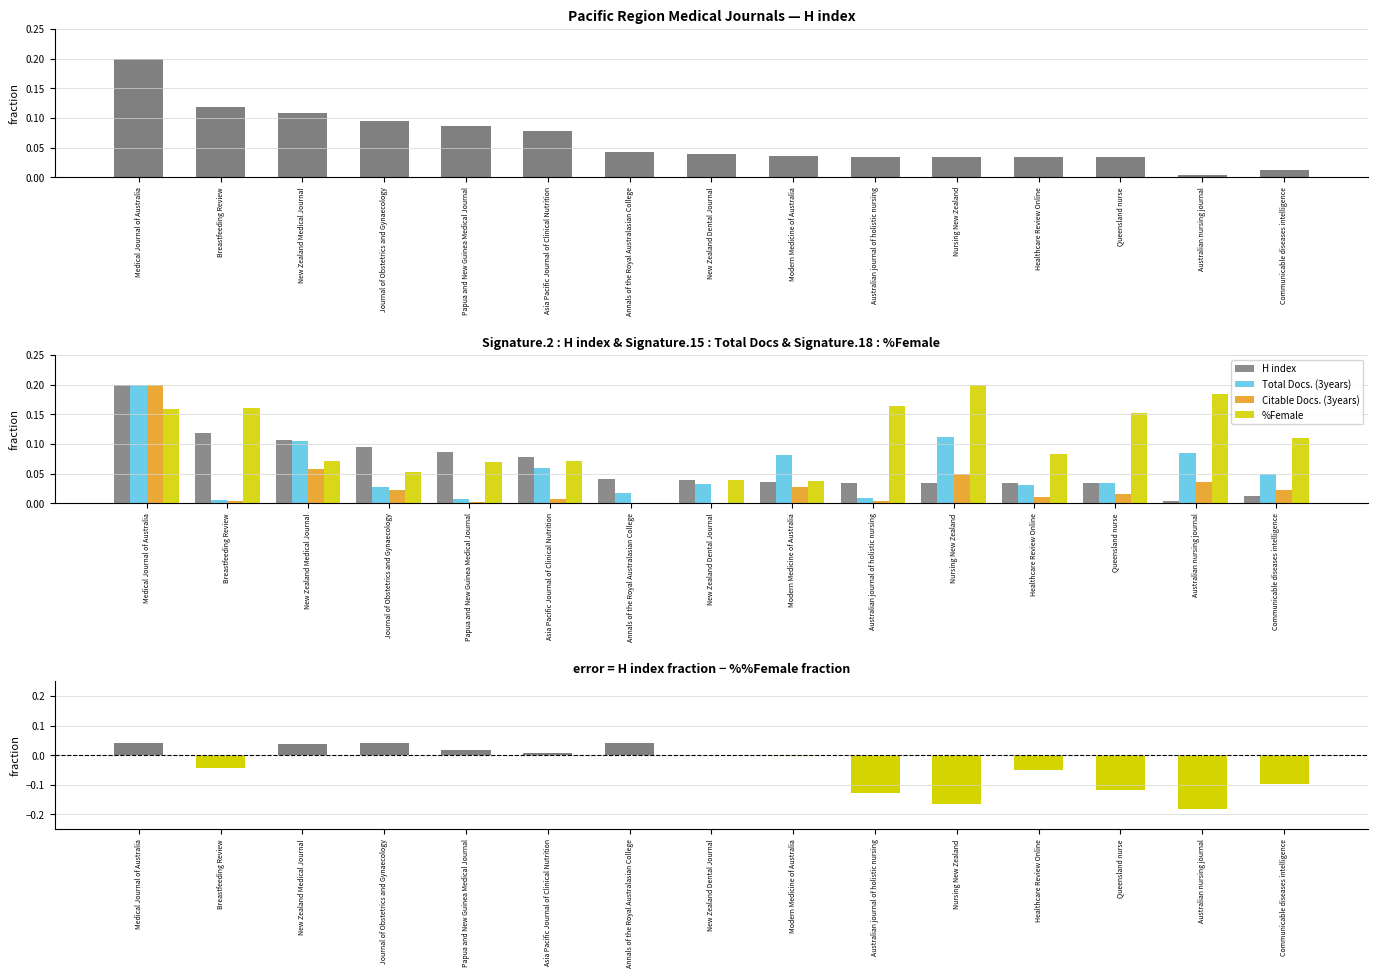

List the labels in order of H index − %Female value, largest first.

Annals of the Royal Australasian College, Medical Journal of Australia, Journal of Obstetrics and Gynaecology, New Zealand Medical Journal, Papua and New Guinea Medical Journal, Asia Pacific Journal of Clinical Nutrition, New Zealand Dental Journal, Modern Medicine of Australia, Breastfeeding Review, Healthcare Review Online, Communicable diseases intelligence, Queensland nurse, Australian journal of holistic nursing, Nursing New Zealand, Australian nursing journal